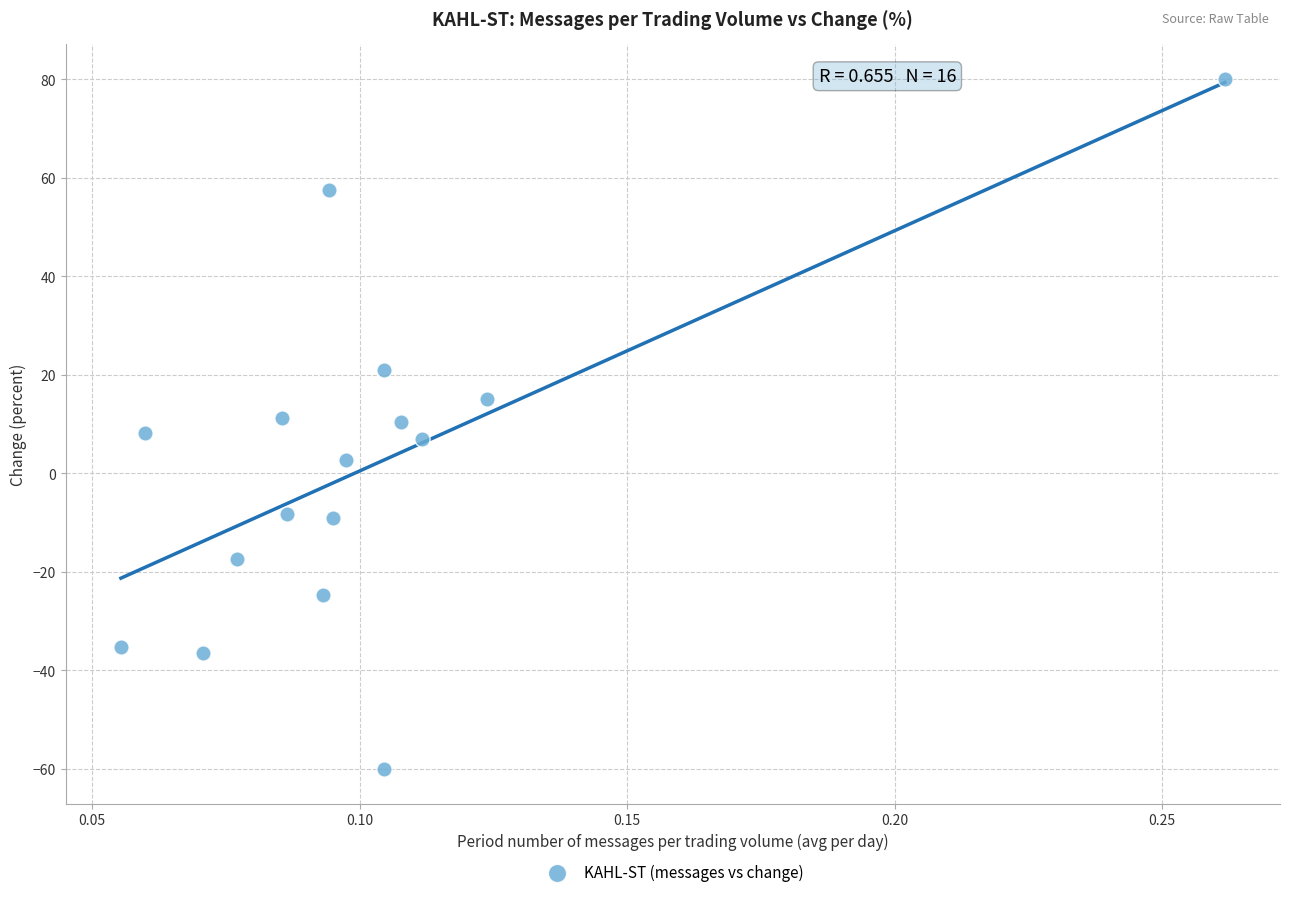

What is the range of Y values (max minus min)?

140.1